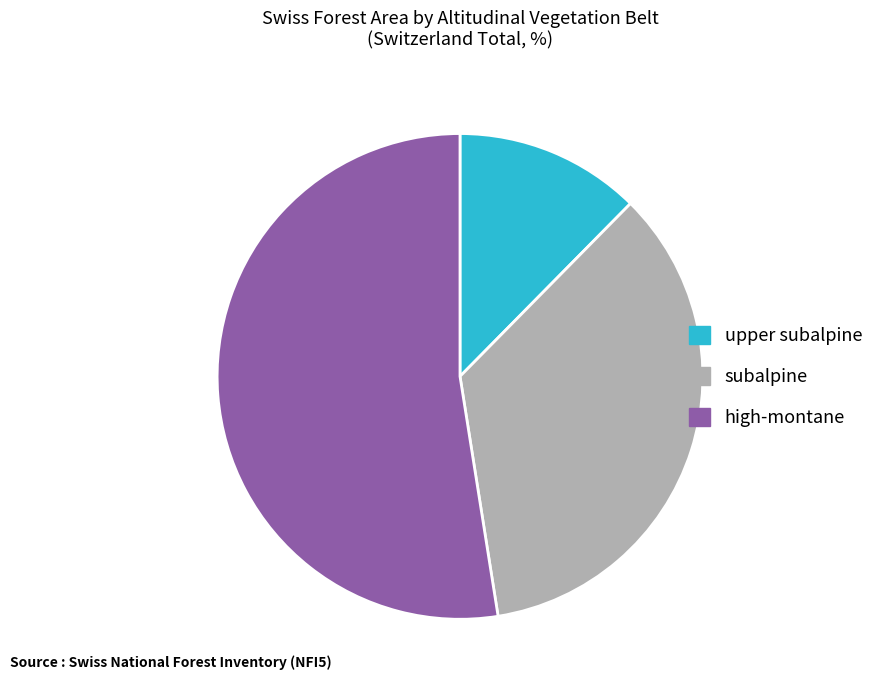

What is the largest slice in the pie chart?

high-montane